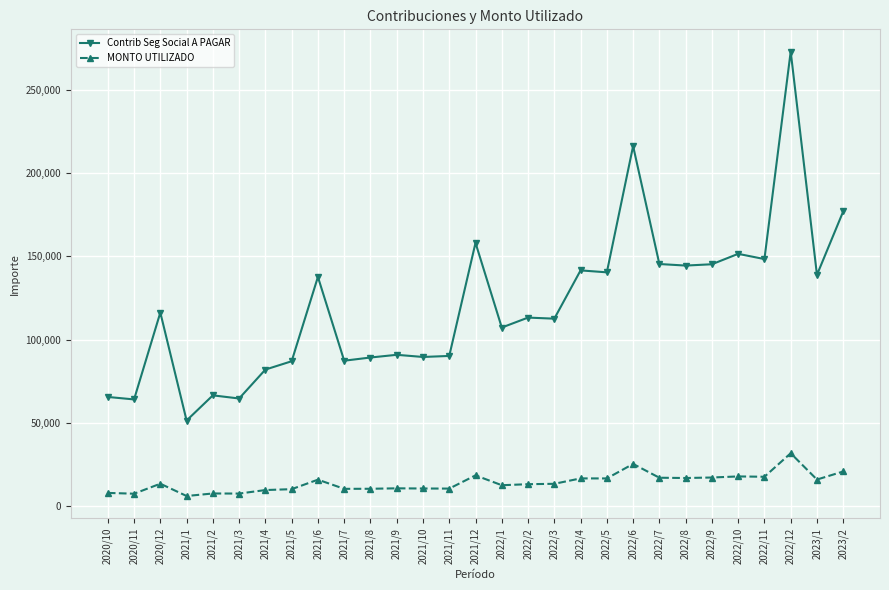

At which category is the sum across all series the highest?

2022/12